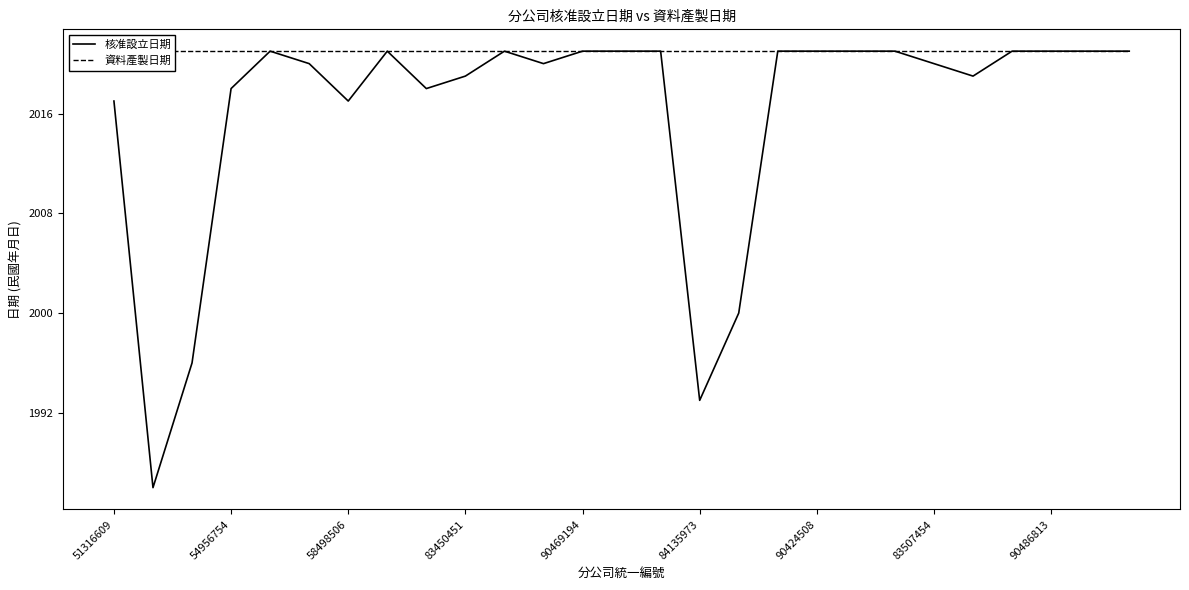

What is the spread (max minus min) of values at 84135973?

28